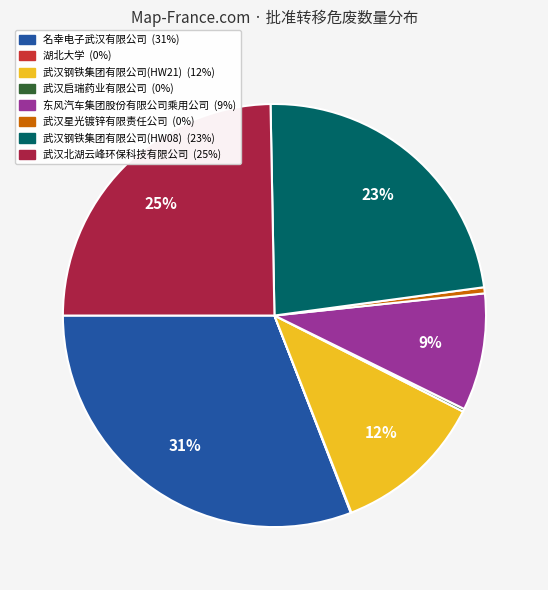

What is the largest slice in the pie chart?

名幸电子武汉有限公司